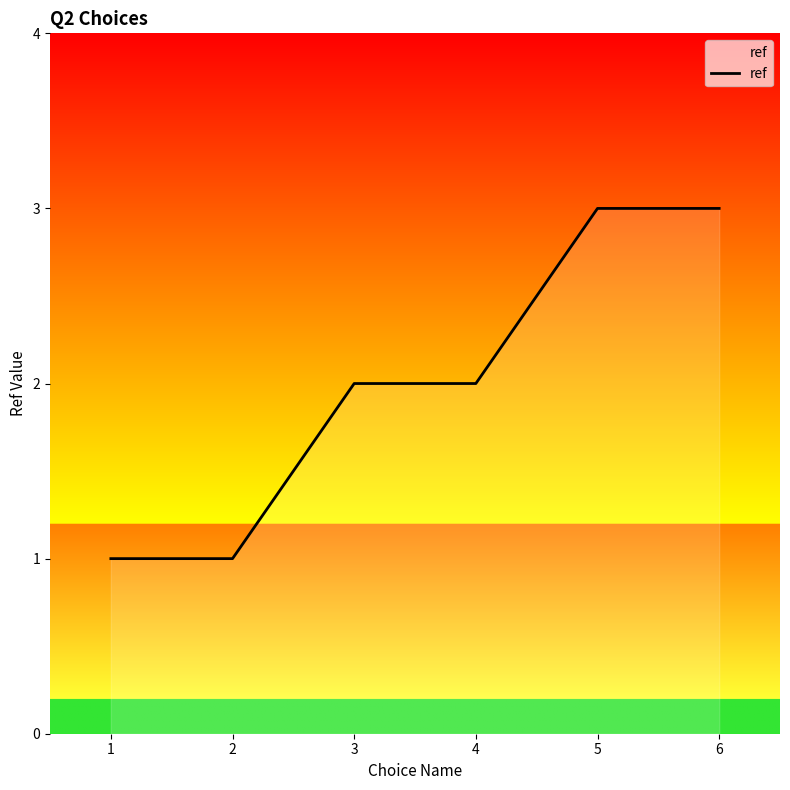

True or false: the data shows 1 at 2.

True